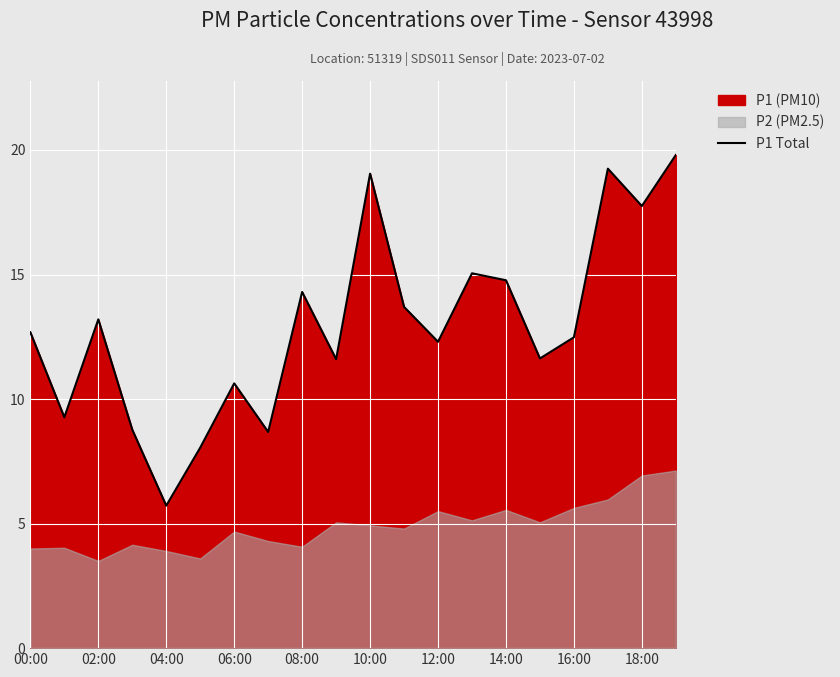

Is it true that P1 Total equals 12.5 at 16:00?

True